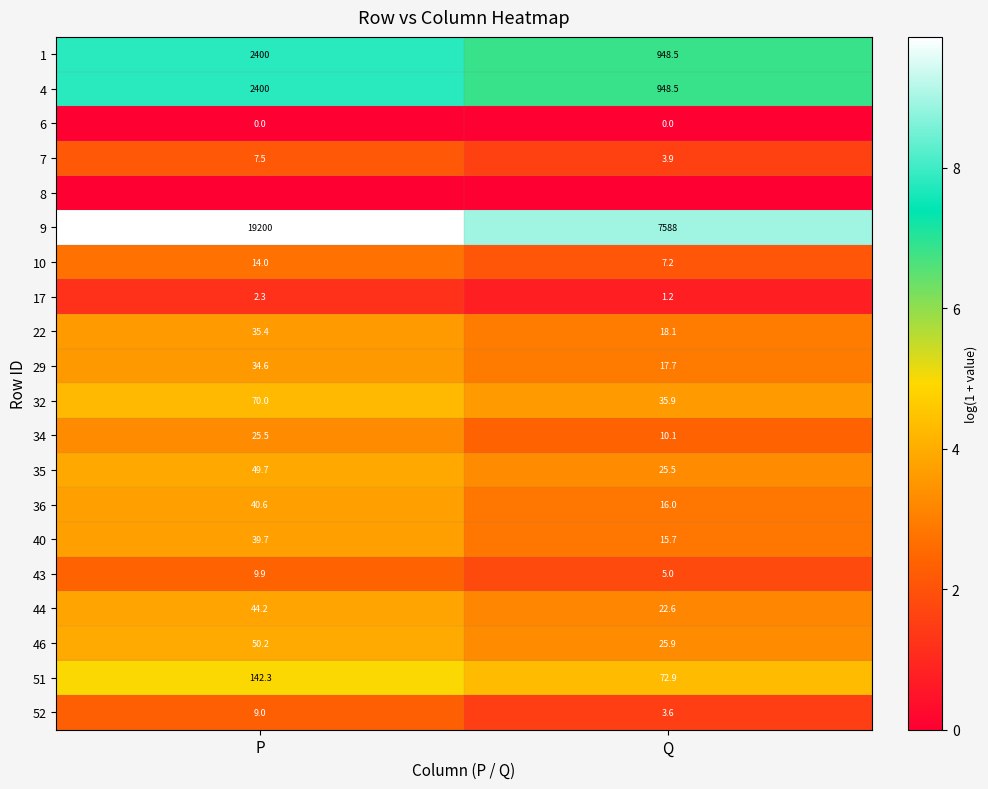

What is the spread (max minus min) of values at Q?

8.9